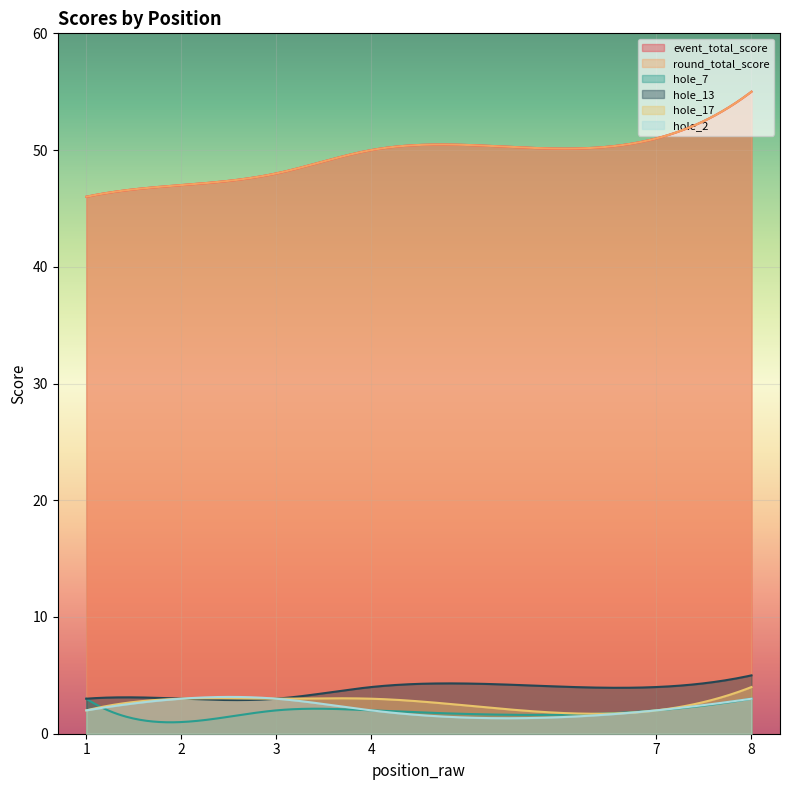

Does the chart display data point markers on the line(s)?

No